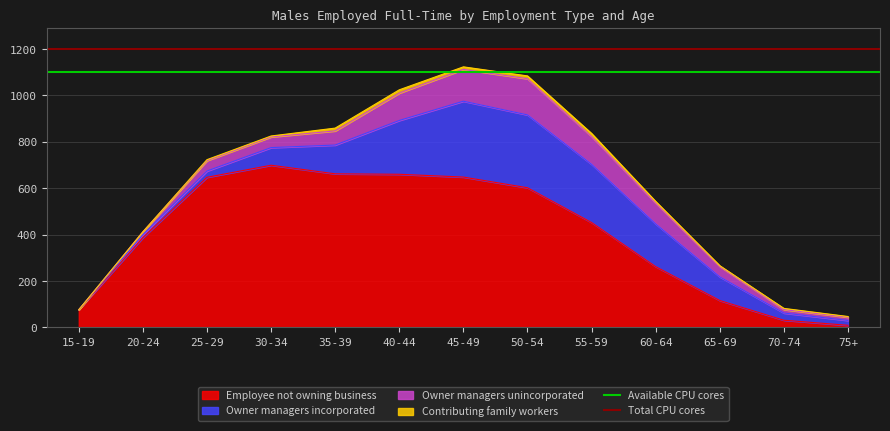

Which has a higher value, 20-24 or 15-19?

20-24